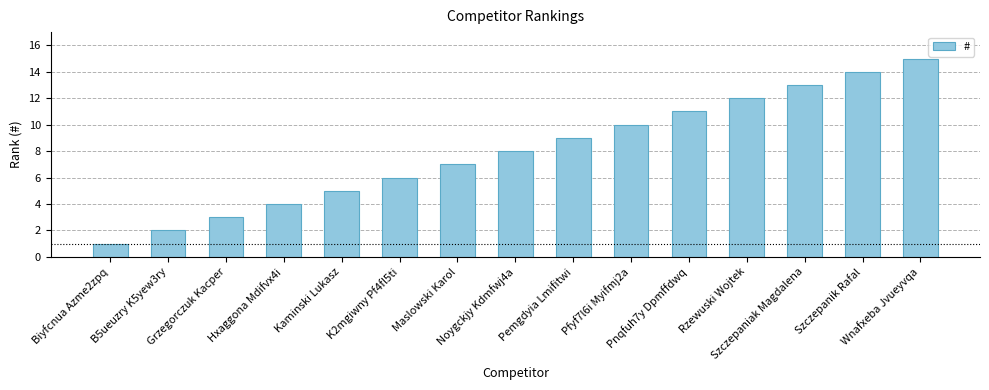

Rank the categories by value from highest to lowest.

Wnafxeba Jvueyvqa, Szczepanik Rafal, Szczepaniak Magdalena, Rzewuski Wojtek, Pnqfuh7y Dpmffdwq, Pfyf7l6i Myifmj2a, Pemgdyia Lmifitwi, Noygckjy Kdmfwj4a, Maslowski Karol, K2mgiwny Pf4fl5ti, Kaminski Lukasz, Hxaggona Mdifvx4i, Grzegorczuk Kacper, B5ueuzry K5yew3ry, Biyfcnua Azme2zpq